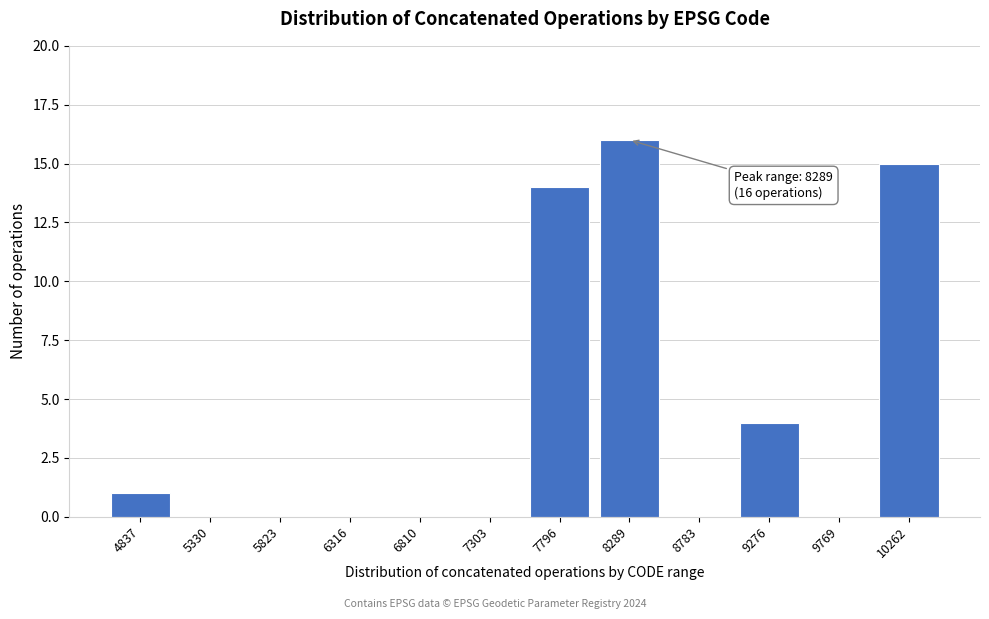

Reading left to right, transcribe all the data shown in this chart.

4837=1	5330=0	5823=0	6316=0	6810=0	7303=0	7796=14	8289=16	8783=0	9276=4	9769=0	10262=15